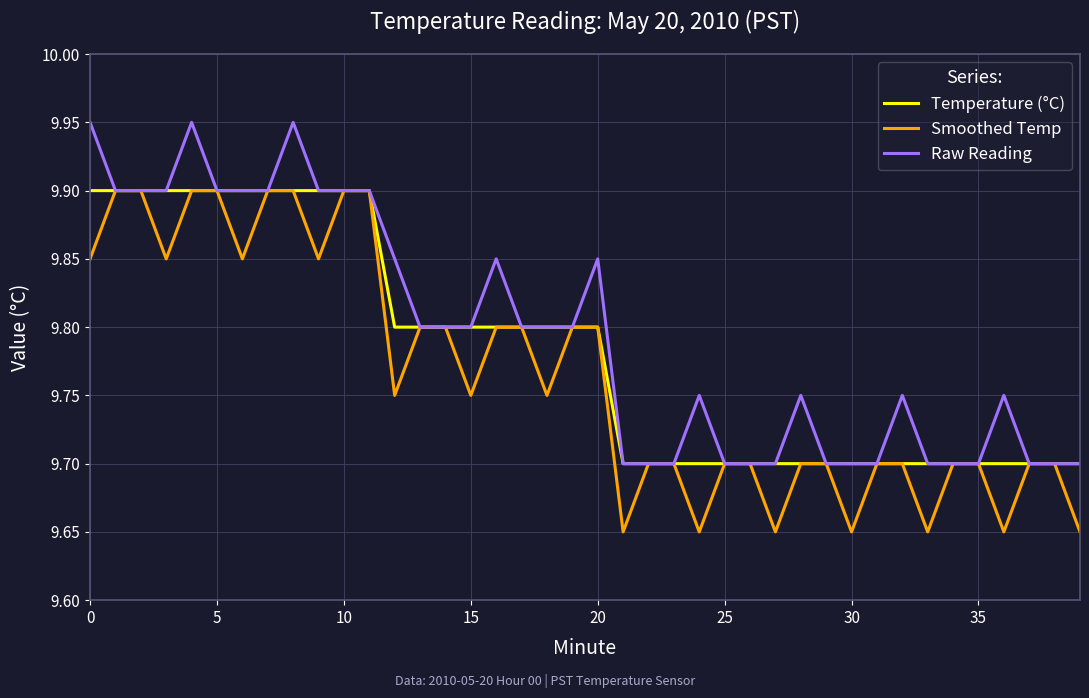

What is the maximum value shown in the chart?

9.9